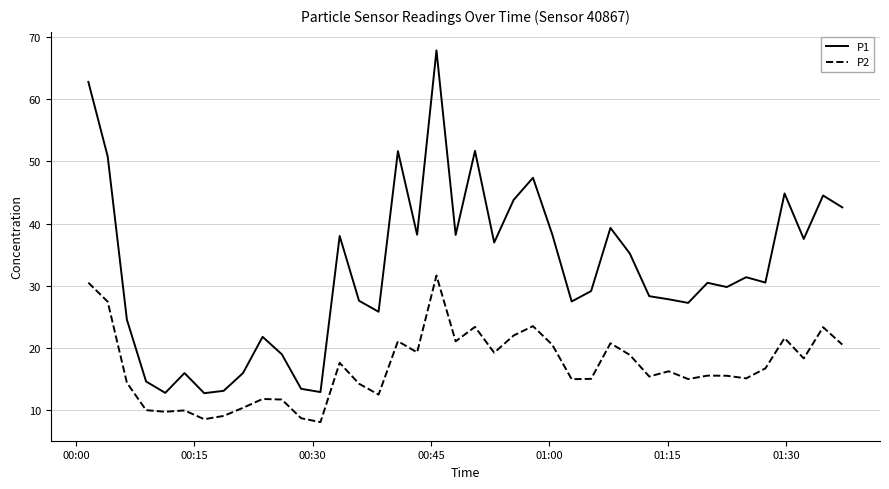

How many values in the P2 series exceed 16?

20